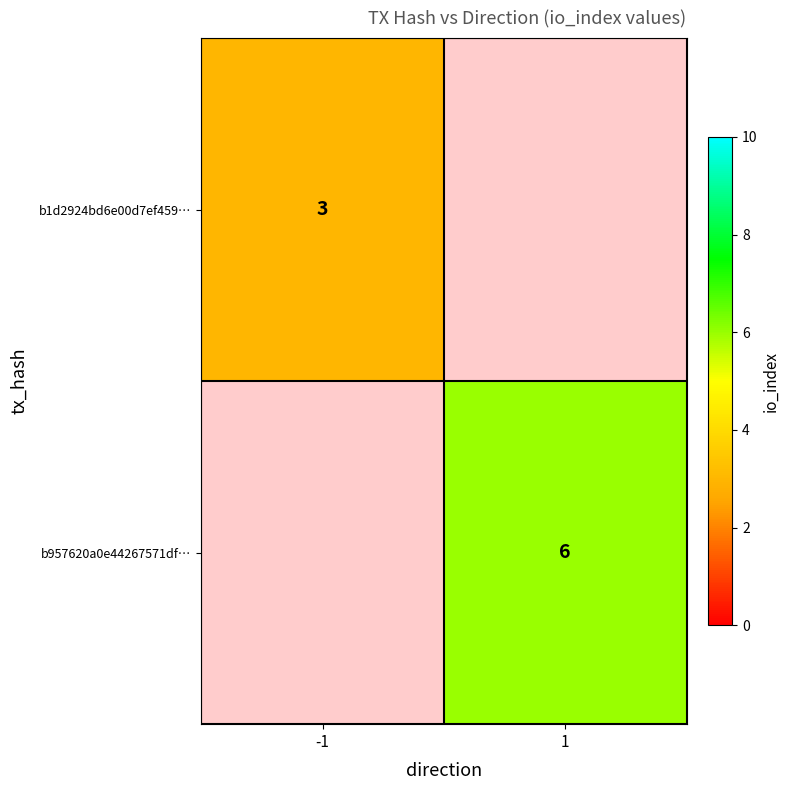

The value of b1d2924bd6e00d7ef459… at -1 is 3. True or false?

True